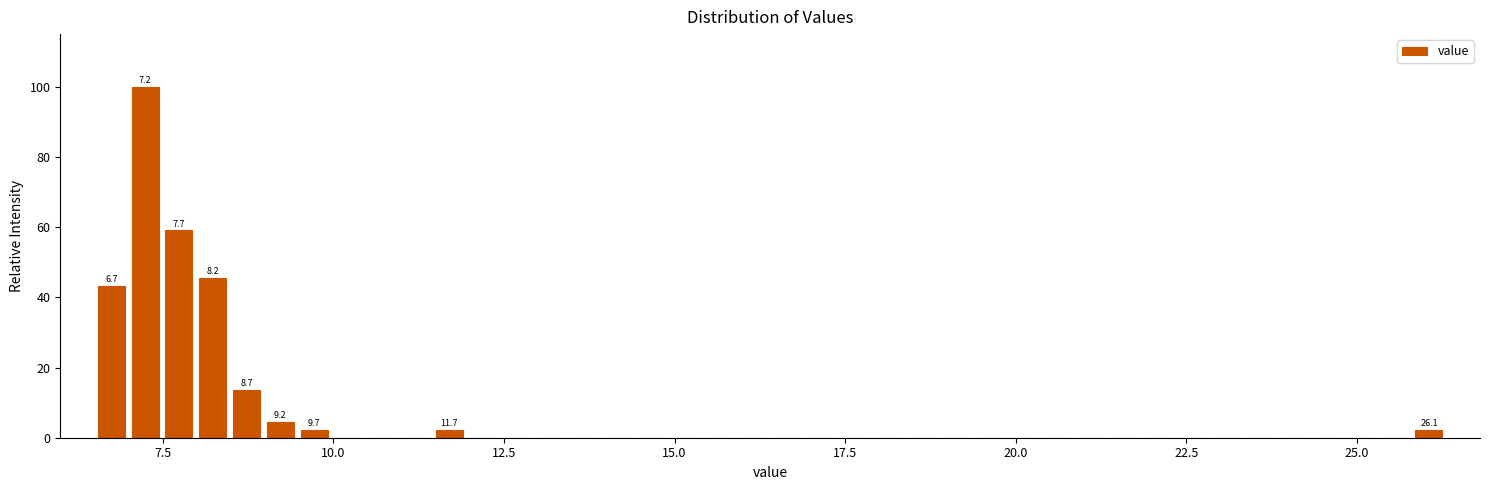

Read against the x-axis, roughly where is the centre of the tallest bar?

7.0